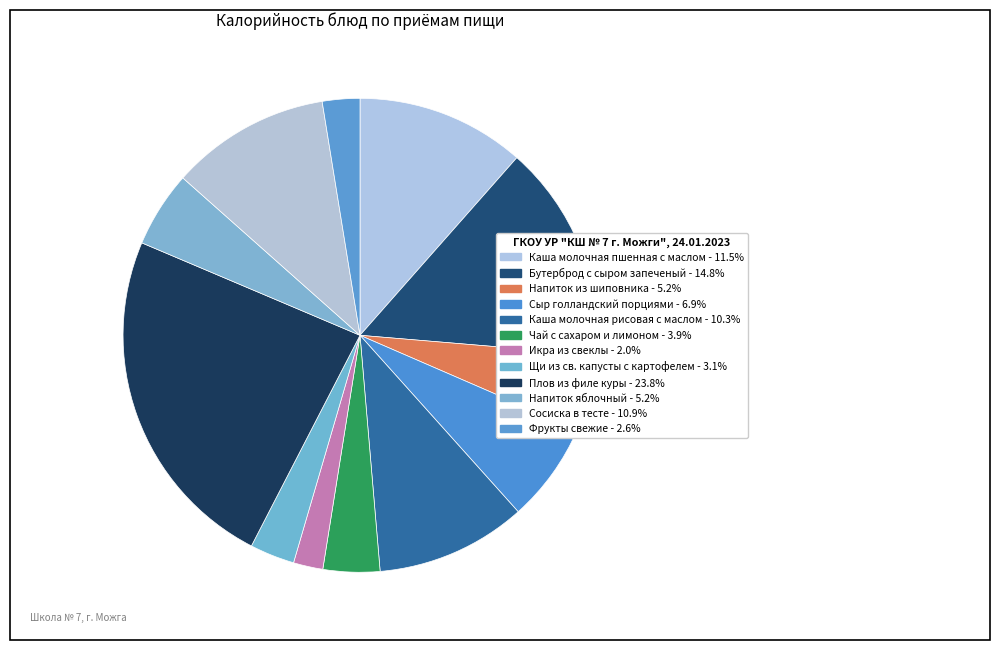

What is the ratio of the value at Напиток из шиповника to the value at Щи из св. капусты с картофелем?

1.7